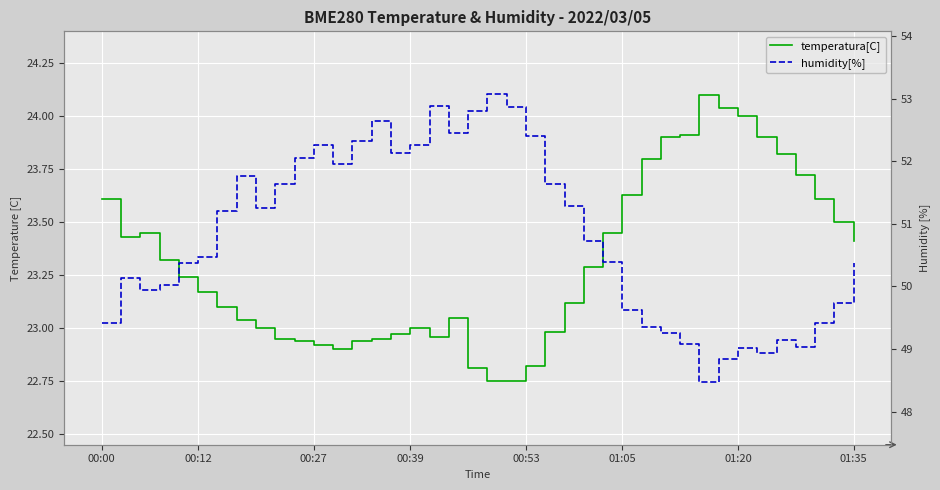

True or false: temperatura[C] and humidity[%] intersect in this chart.

False